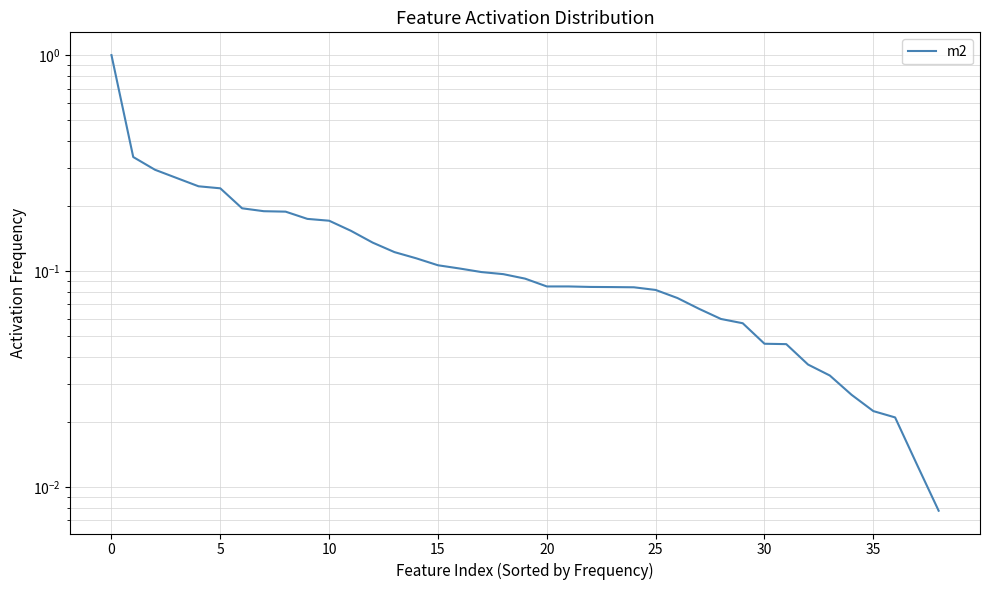

What is the average value?

0.1